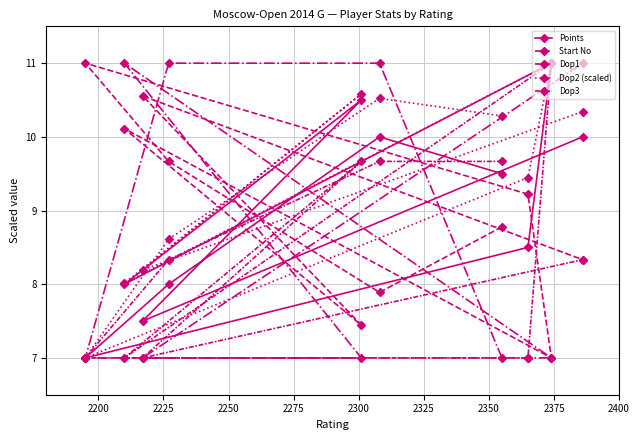

True or false: Dop2 (scaled) and Points intersect in this chart.

False